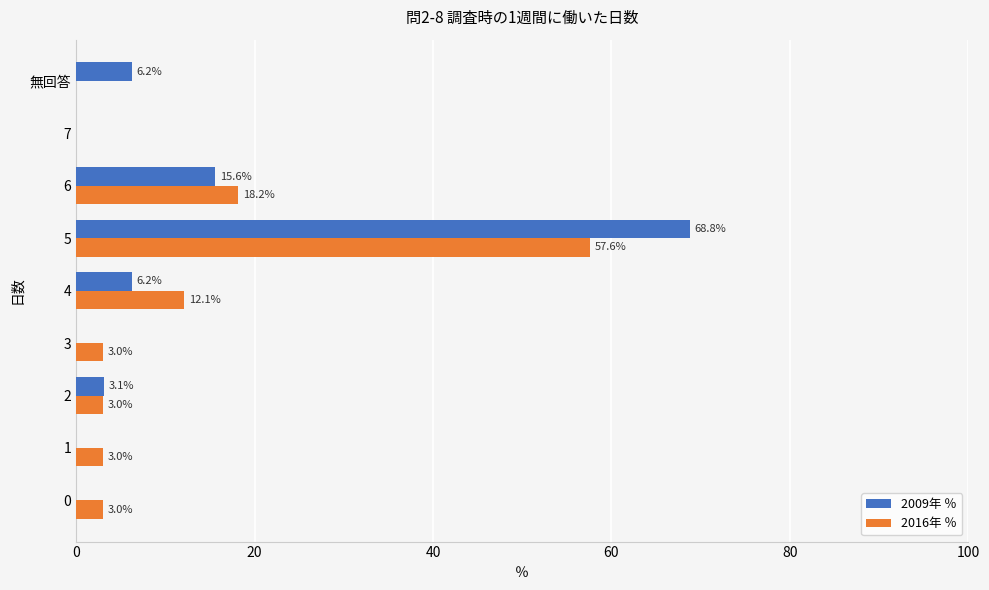

Between 3 and 4, which series saw the biggest shift?

2016年 ％